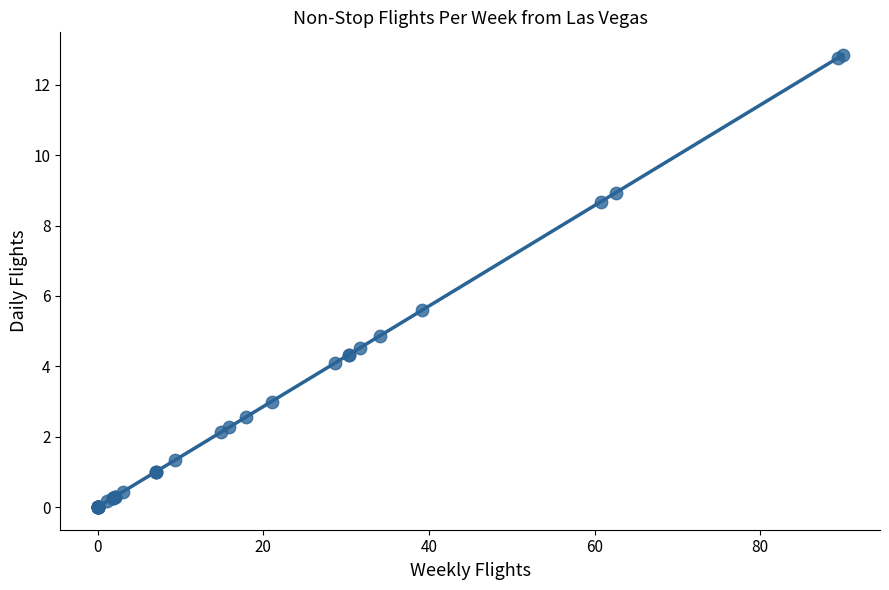

What Y value in the scatter plot is closest to 6?

5.6